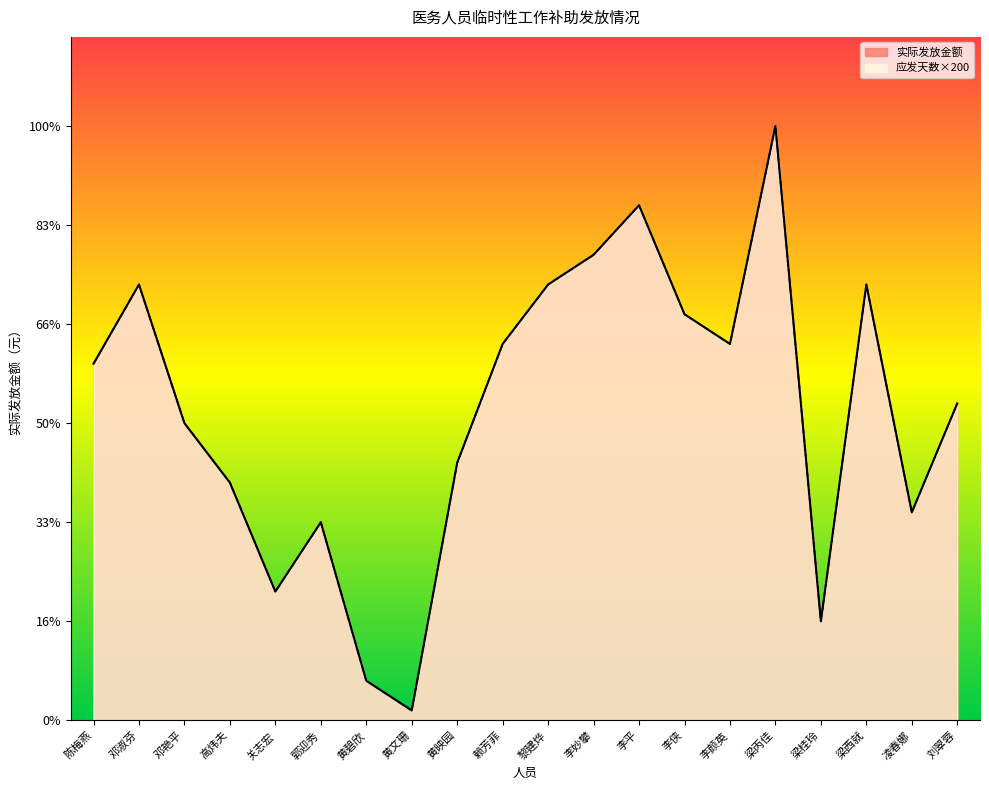

True or false: 实际发放金额 has more than 0 points higher than both neighbors.

True